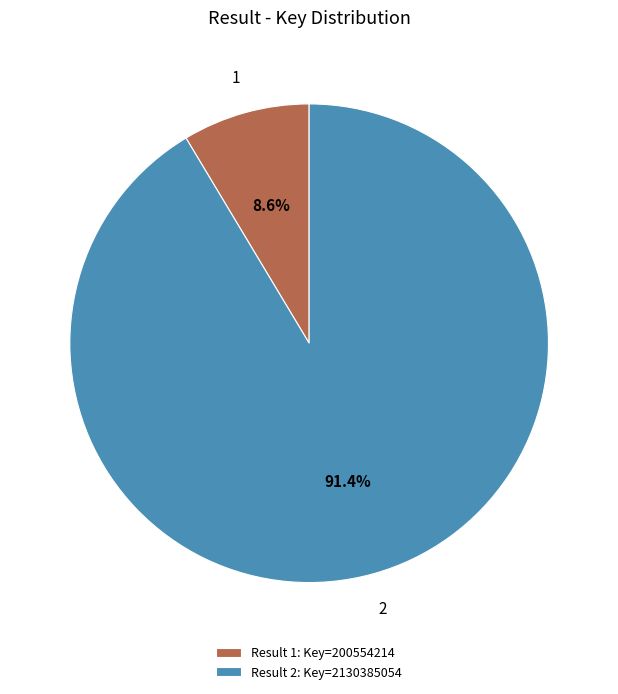

Which category has the smallest portion of the pie?

1